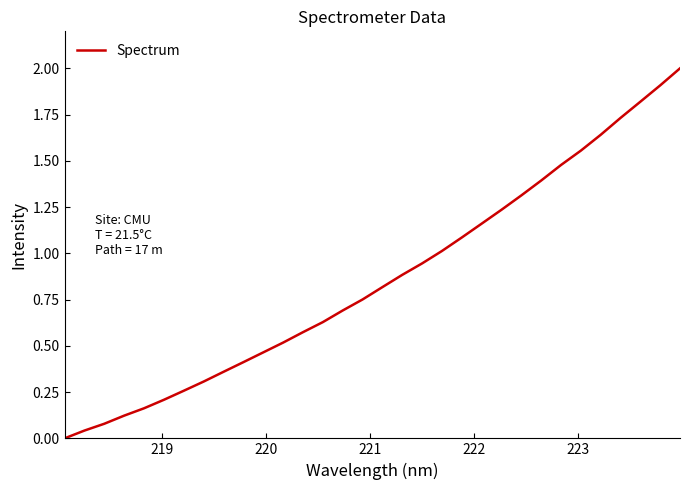

What is the difference between the maximum and minimum values?

2.0